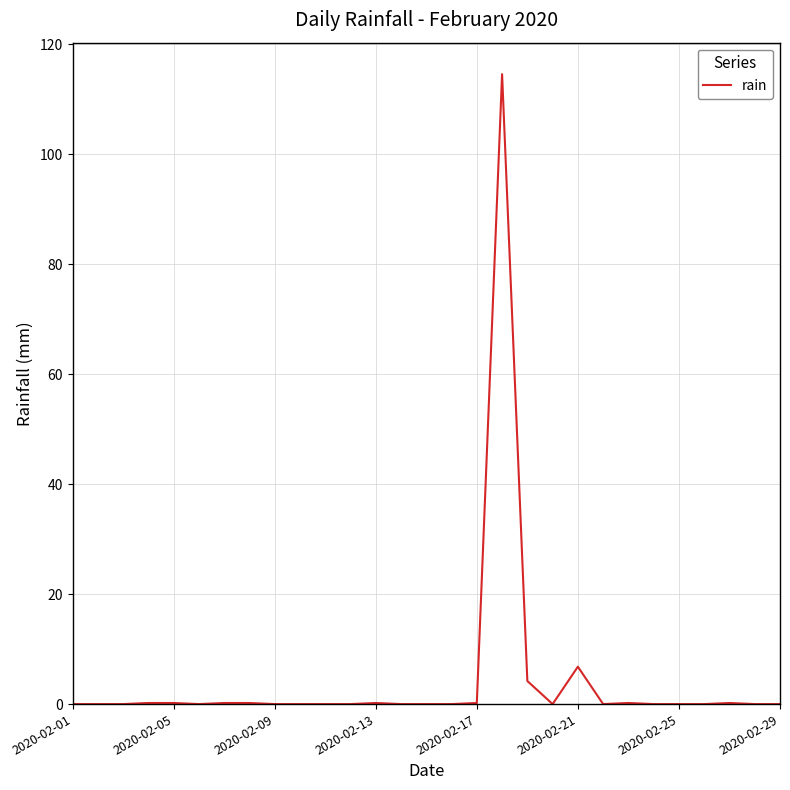

What is the change in value from 2020-02-01 to 2020-02-21?

+6.8